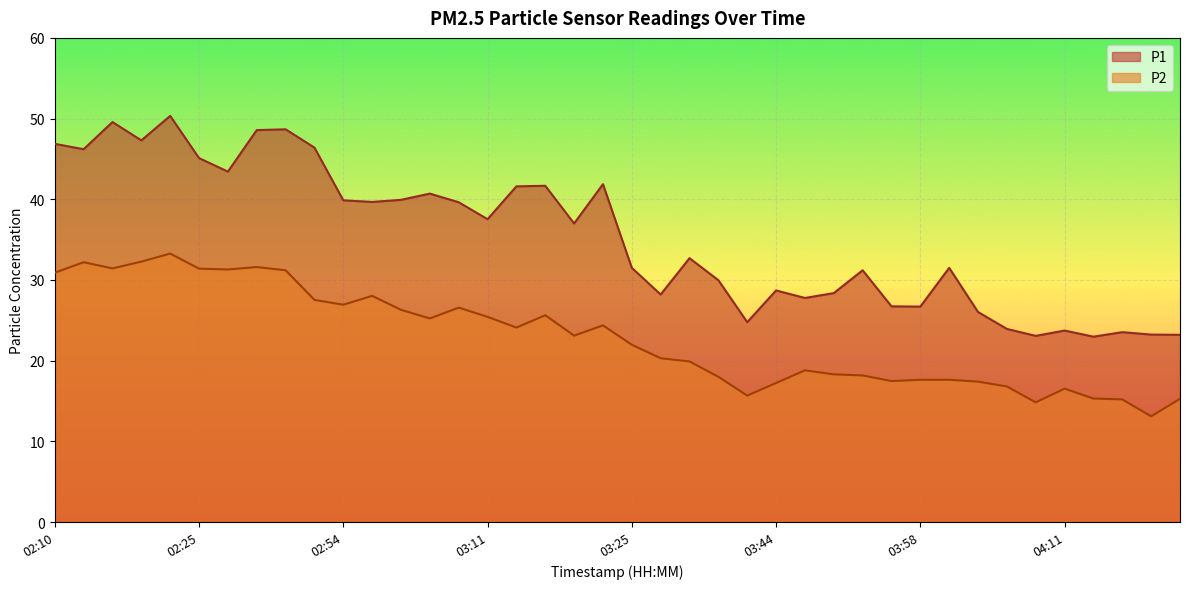

What is the difference between the maximum and minimum values in the P1 series?

27.4